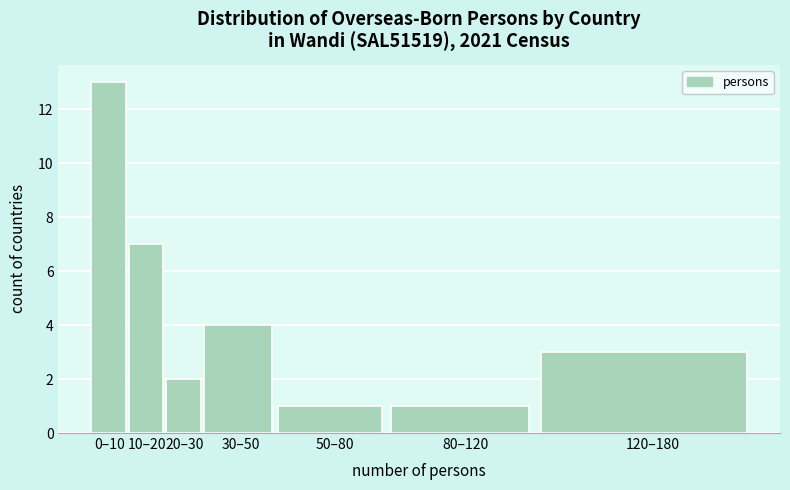

Reading right to left, what are all the values shown in this chart?

120–180=3	80–120=1	50–80=1	30–50=4	20–30=2	10–20=7	0–10=13